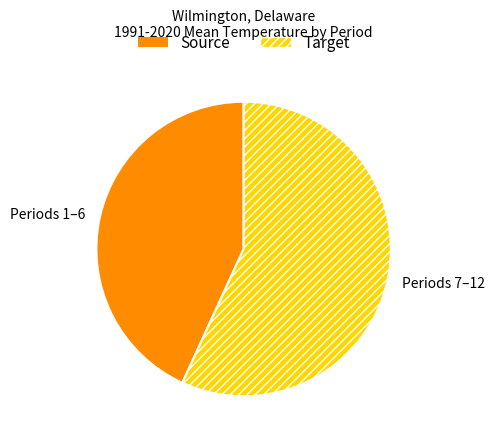

Is Periods 7–12 the majority of the pie?

Yes